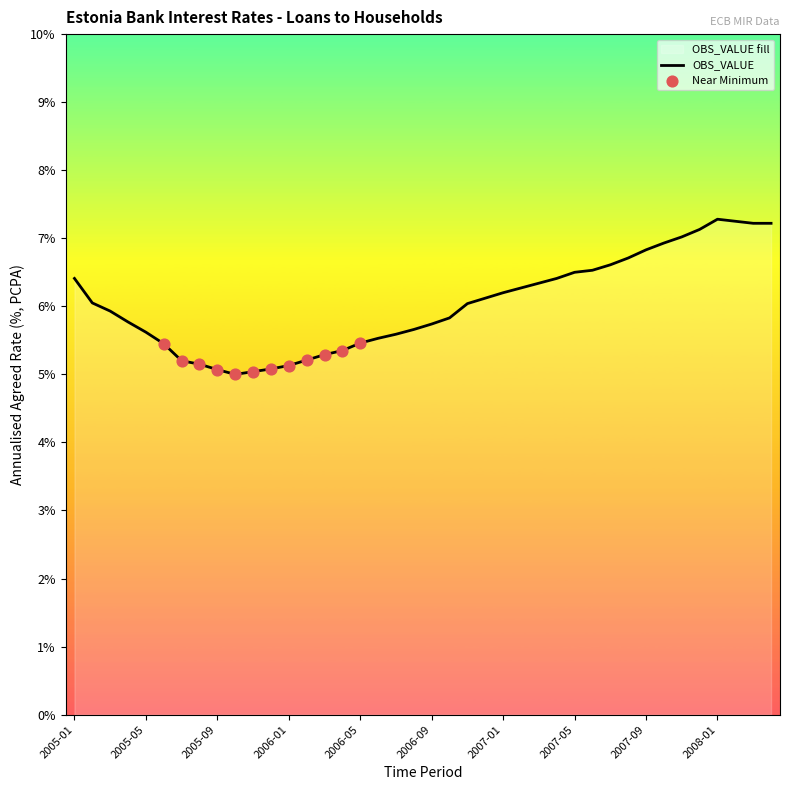

Between 2007-12 and 2005-08, which is larger?

2007-12